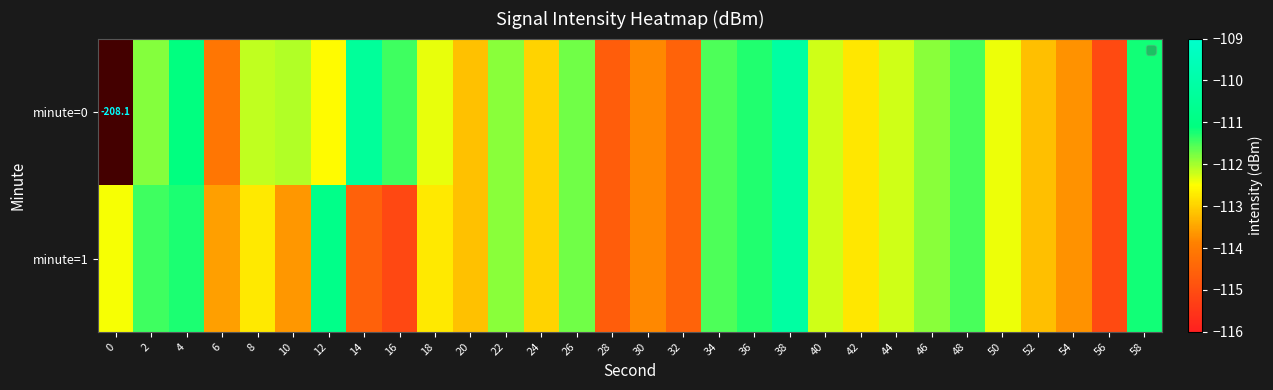

What value does the minute=1 series have at 16?

-115.1